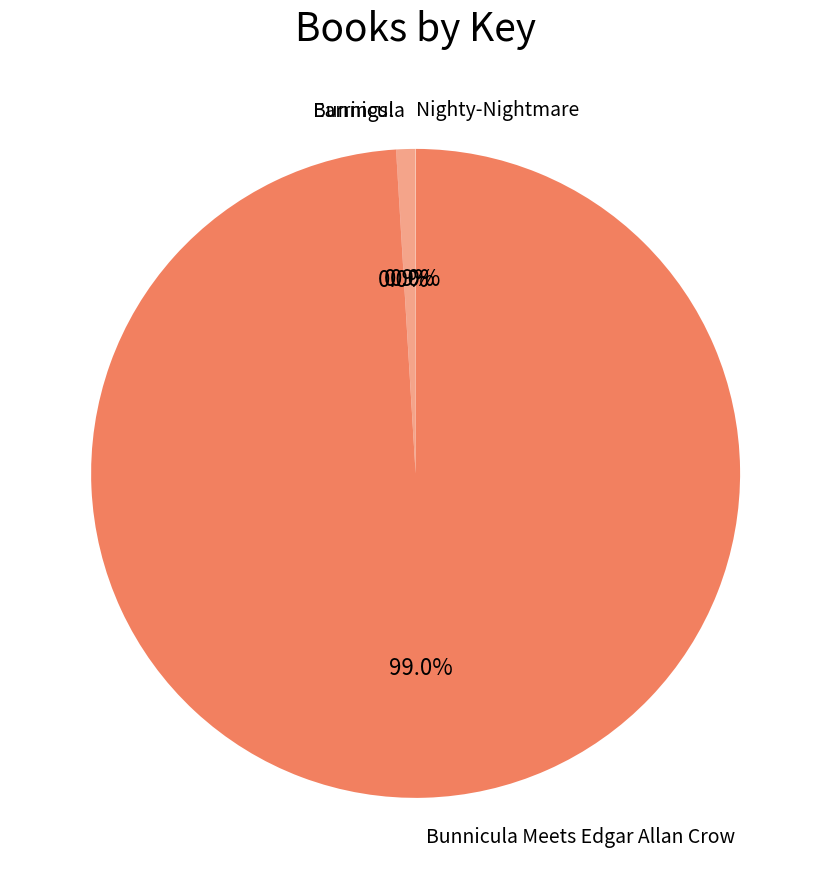

Which category has the biggest portion of the pie?

Bunnicula Meets Edgar Allan Crow